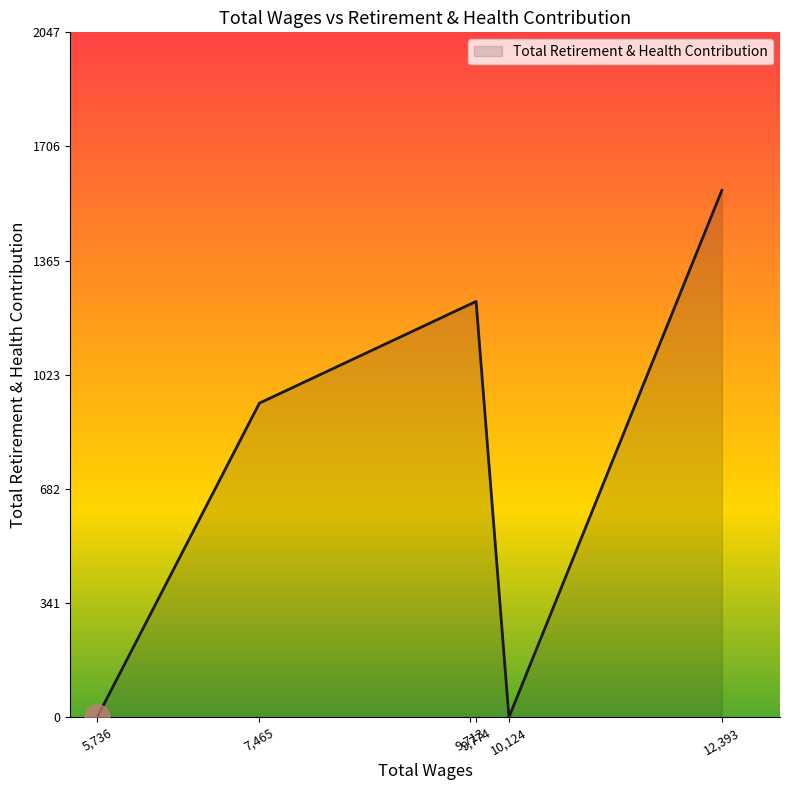

True or false: the data has more than 2 interior local peaks.

False